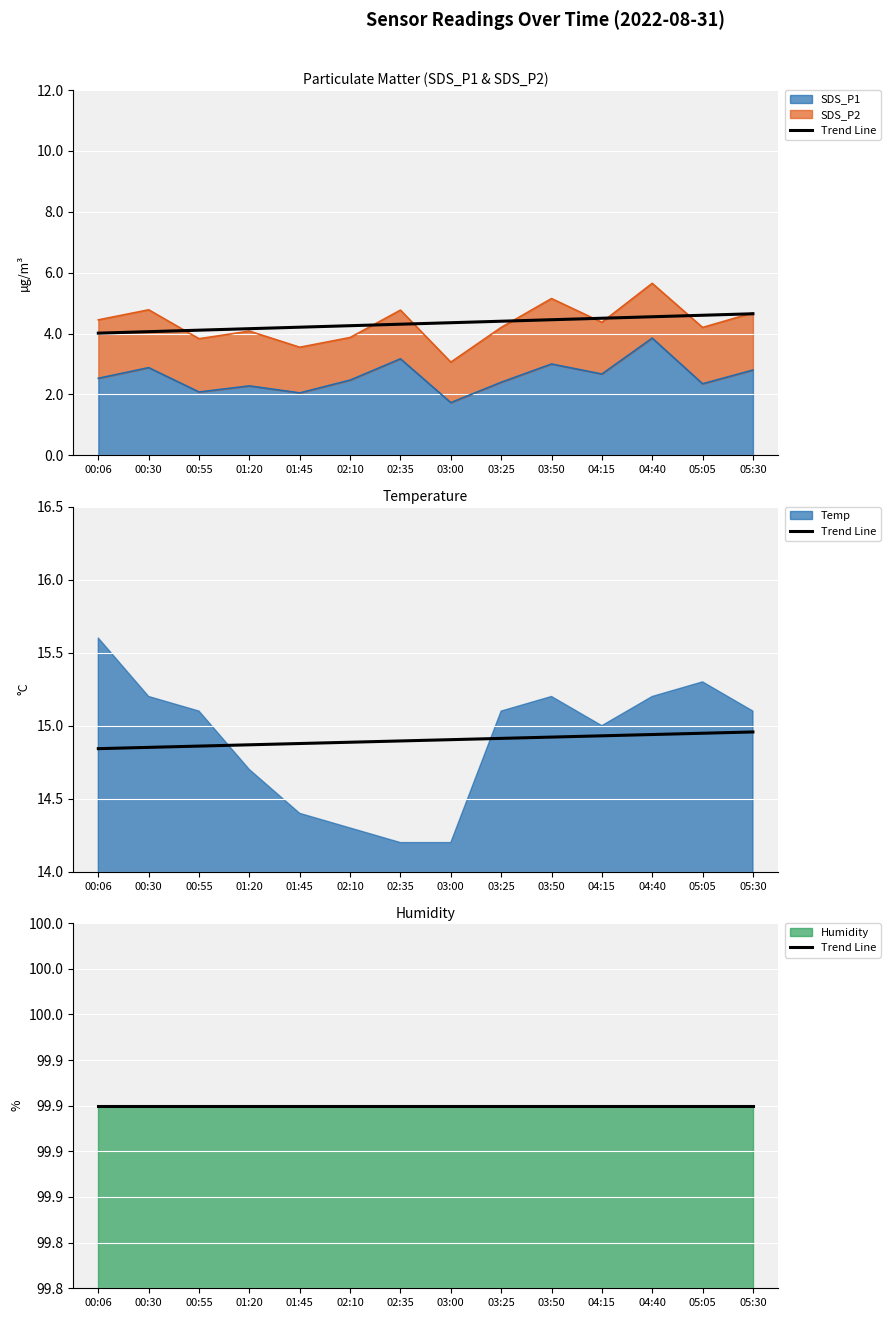

Reading right to left, list all the values displayed in this chart.

SDS_P1: 2.8	2.4	3.9	2.7	3.0	2.4	1.7	3.2	2.5	2.0	2.3	2.1	2.9	2.5
SDS_P2: 1.9	1.9	1.8	1.7	2.1	1.8	1.3	1.6	1.4	1.5	1.8	1.8	1.9	1.9
Temp: 15.1	15.3	15.2	15.0	15.2	15.1	14.2	14.2	14.3	14.4	14.7	15.1	15.2	15.6
Humidity: 99.9	99.9	99.9	99.9	99.9	99.9	99.9	99.9	99.9	99.9	99.9	99.9	99.9	99.9